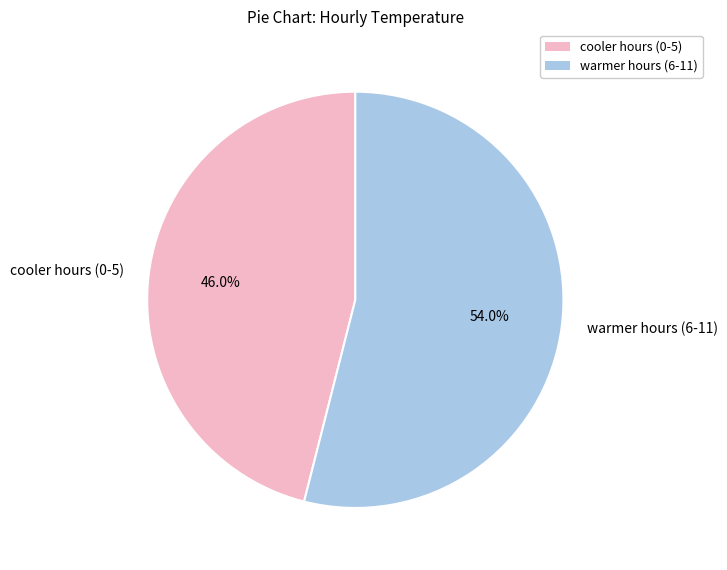

Does any single category account for the majority?

Yes